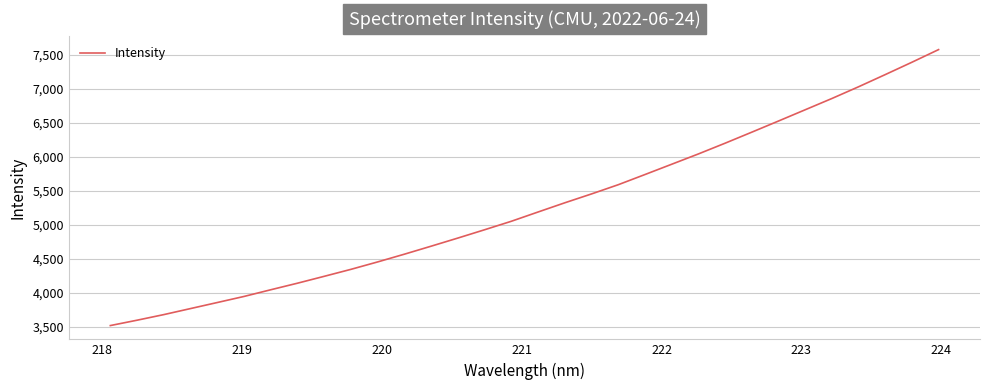

How many values are below 5189?

16